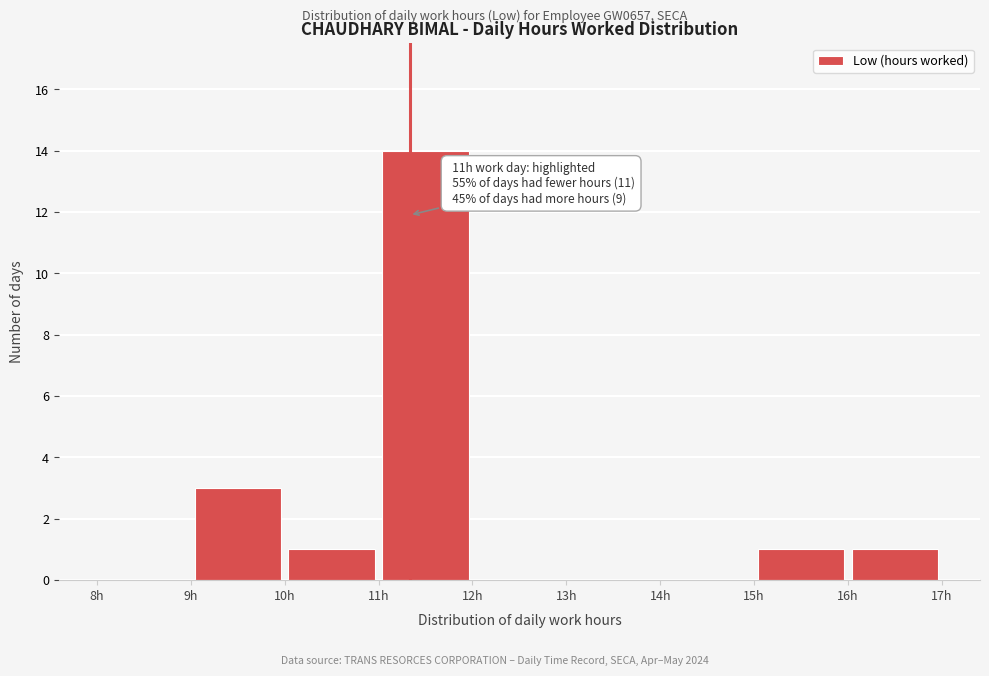

Over which range of the x-axis is the bar tallest?

11 to 12